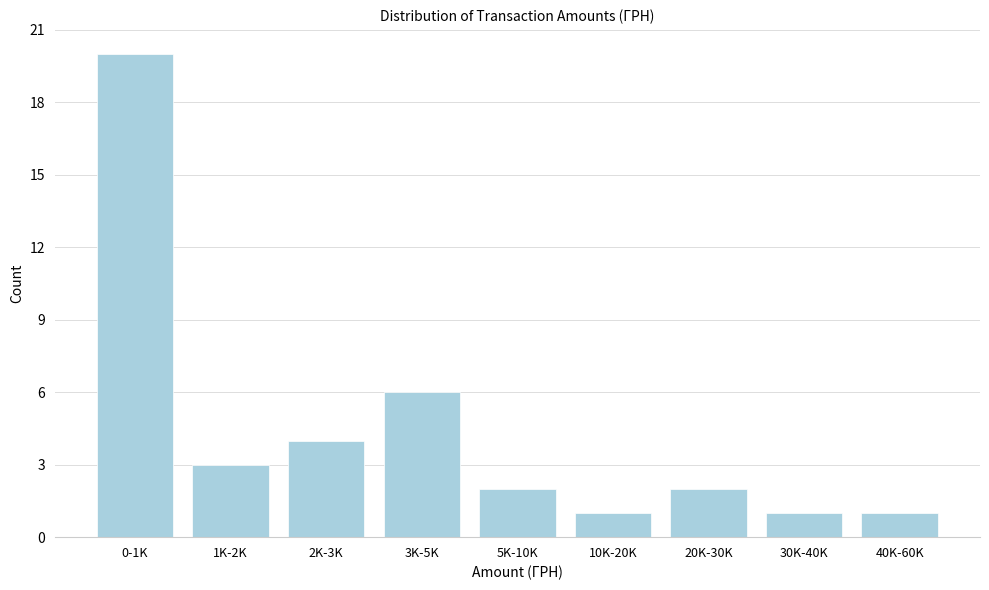

Reading left to right, transcribe all the data shown in this chart.

0-1K=20	1K-2K=3	2K-3K=4	3K-5K=6	5K-10K=2	10K-20K=1	20K-30K=2	30K-40K=1	40K-60K=1